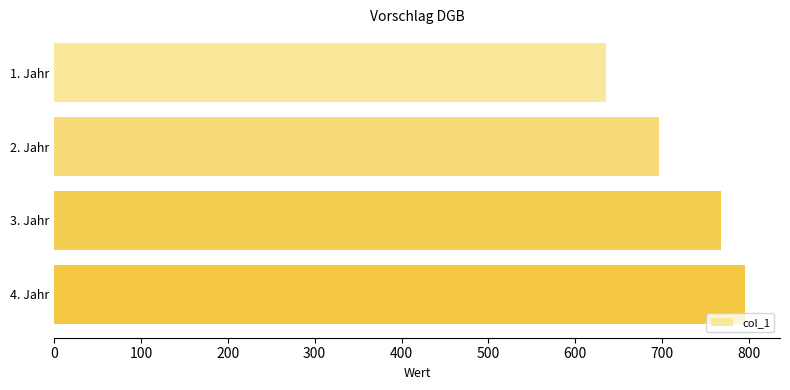

Rank the categories by value from highest to lowest.

4. Jahr, 3. Jahr, 2. Jahr, 1. Jahr